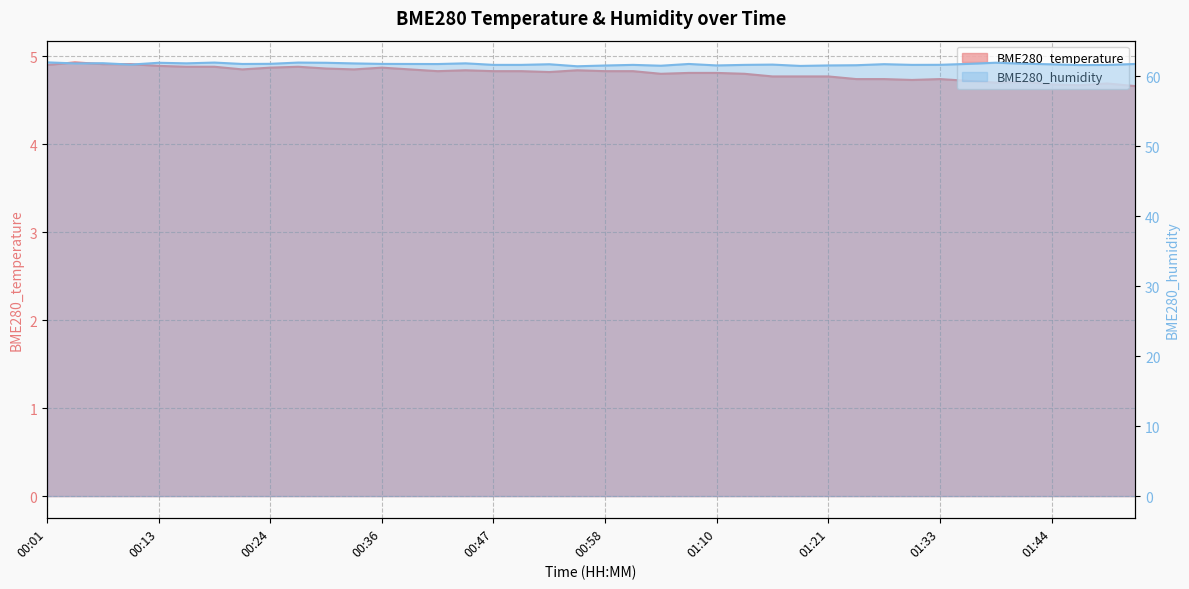

True or false: BME280_humidity has a value of 28.1 at 01:39.

False